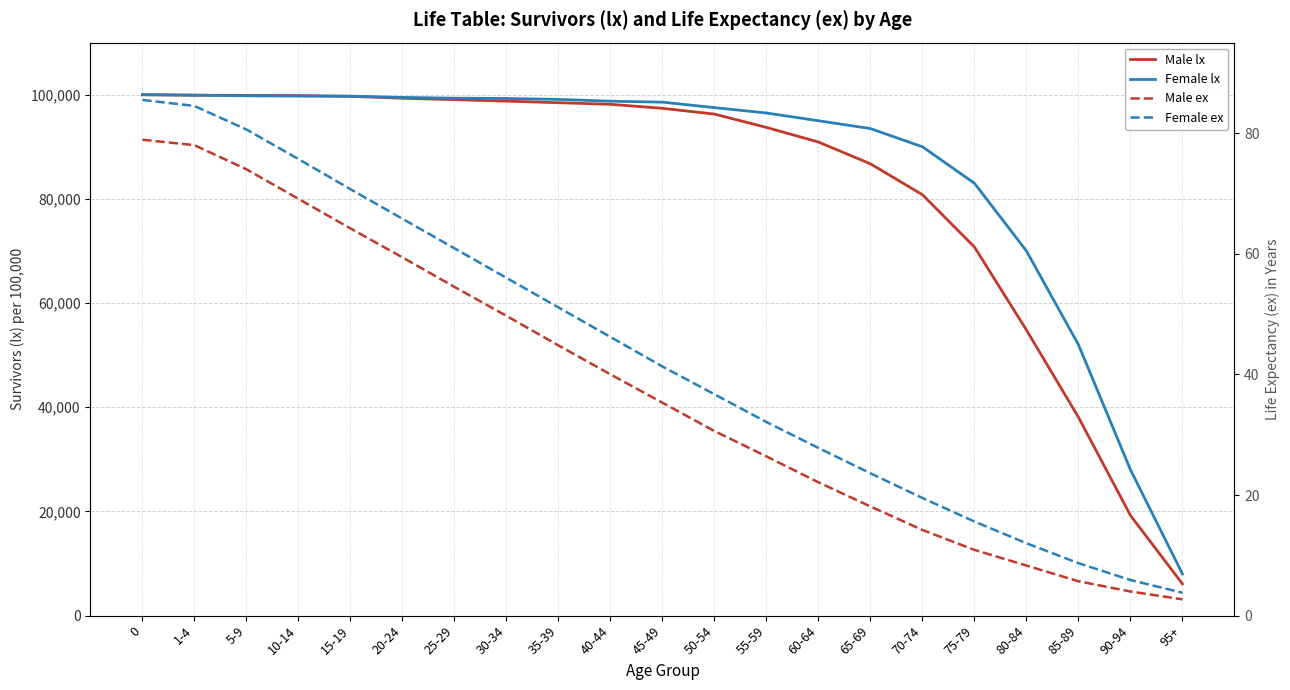

Read the Female lx value at 60-64.

95000.0